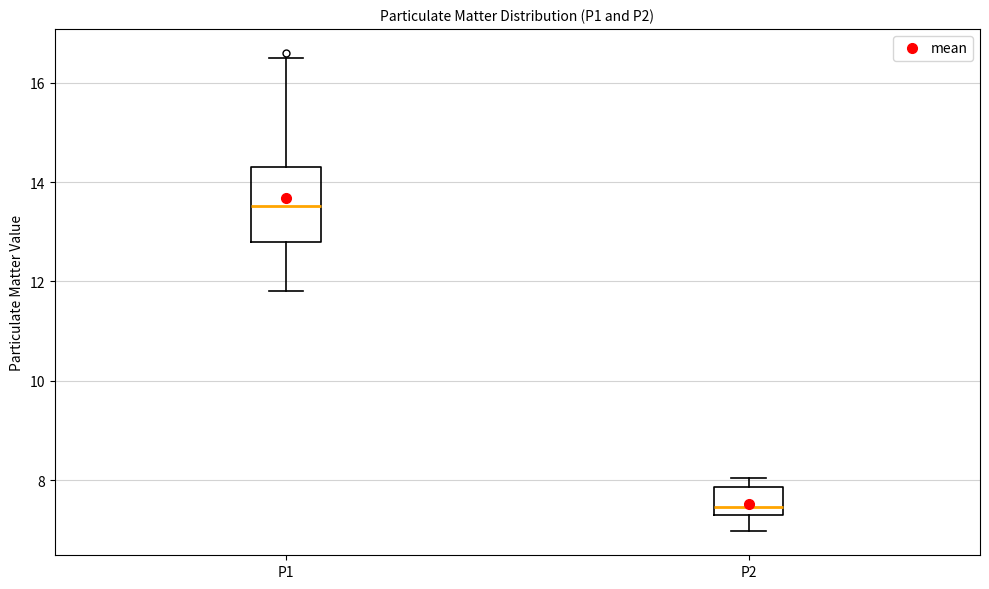

Reading left to right, read every box against the y-axis: the position of its median line, the range the box covers, and the ends of its whiskers. The values are not printed on the chart, so give them approximately, as read against the axis.

P1: median 13.6, box 12.8 to 14.2, whiskers 11.8 to 16.6
P2: median 7.4, box 7.2 to 7.8, whiskers 7.0 to 8.0